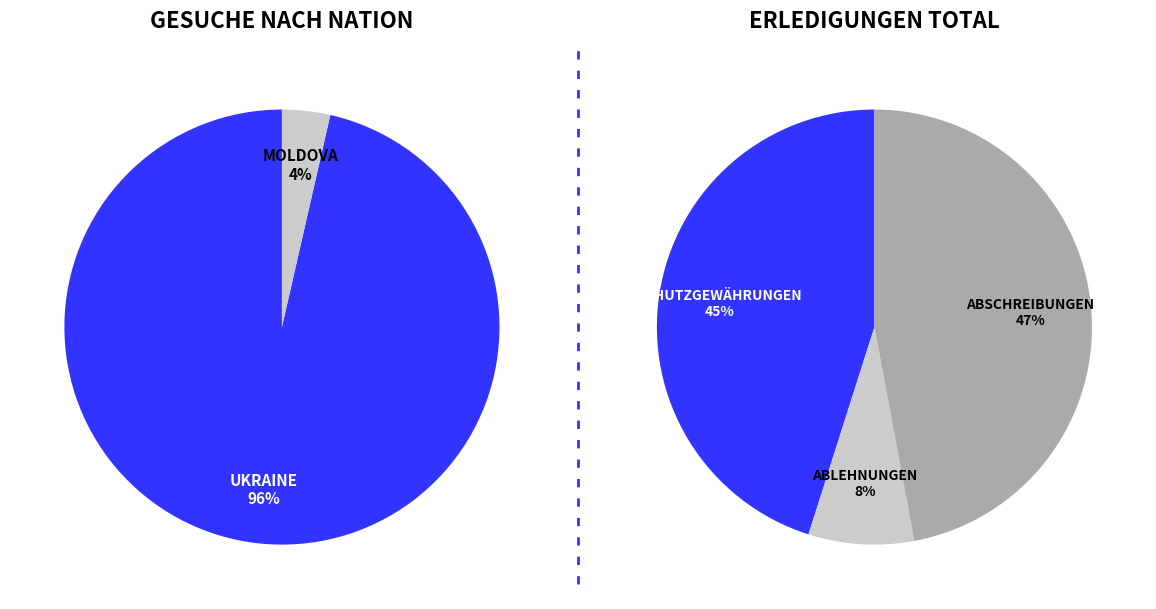

Is it true that 0 is 97% of the pie?

False